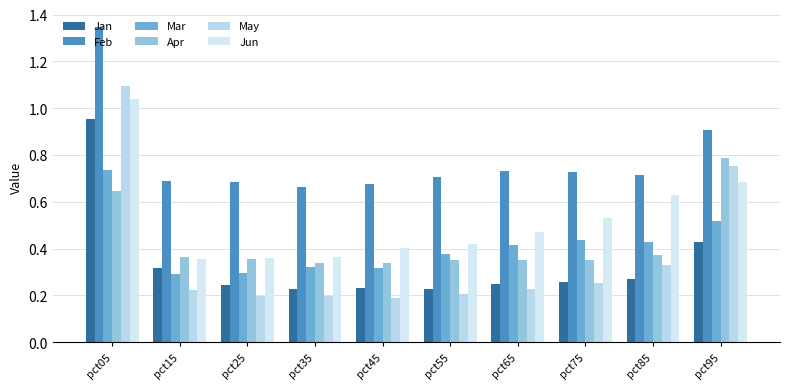

Reading right to left, list all the values displayed in this chart.

Jan: 0.4	0.3	0.3	0.2	0.2	0.2	0.2	0.2	0.3	1.0
Feb: 0.9	0.7	0.7	0.7	0.7	0.7	0.7	0.7	0.7	1.3
Mar: 0.5	0.4	0.4	0.4	0.4	0.3	0.3	0.3	0.3	0.7
Apr: 0.8	0.4	0.4	0.4	0.4	0.3	0.3	0.4	0.4	0.6
May: 0.8	0.3	0.3	0.2	0.2	0.2	0.2	0.2	0.2	1.1
Jun: 0.7	0.6	0.5	0.5	0.4	0.4	0.4	0.4	0.4	1.0